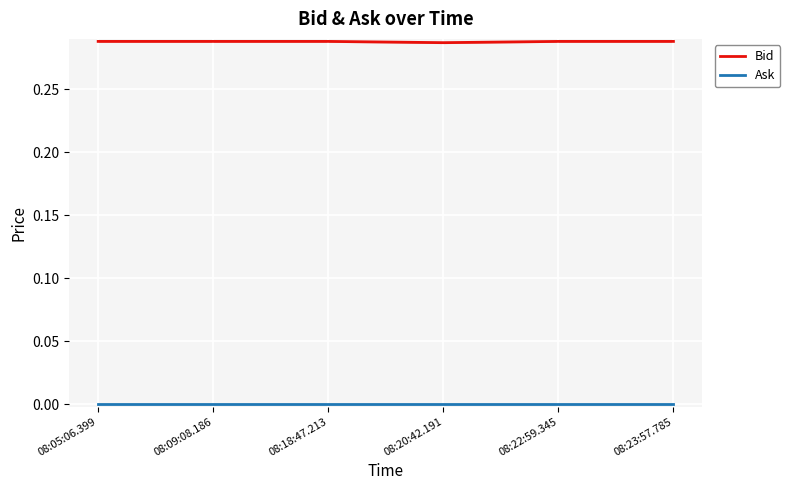

Is this an area chart (filled region under the line)?

No